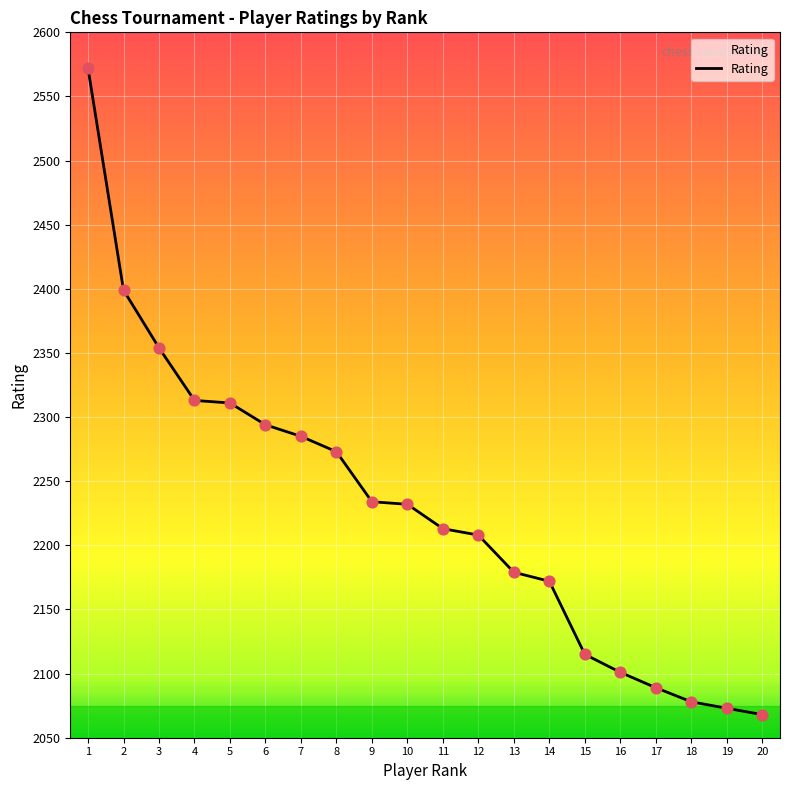

Between 20 and 5, which is larger?

5